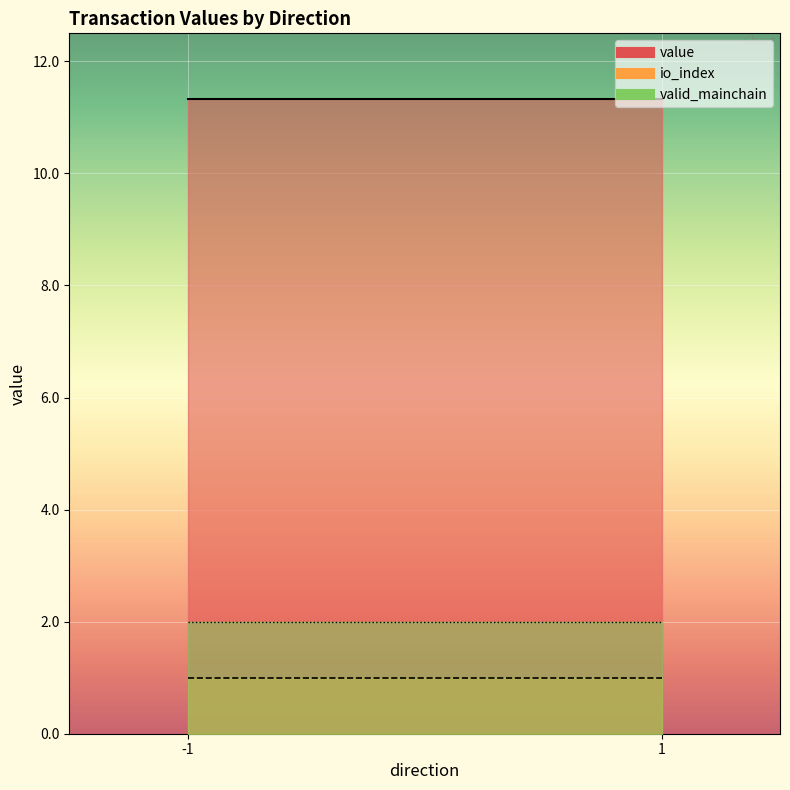

How many series are shown in this chart?

3